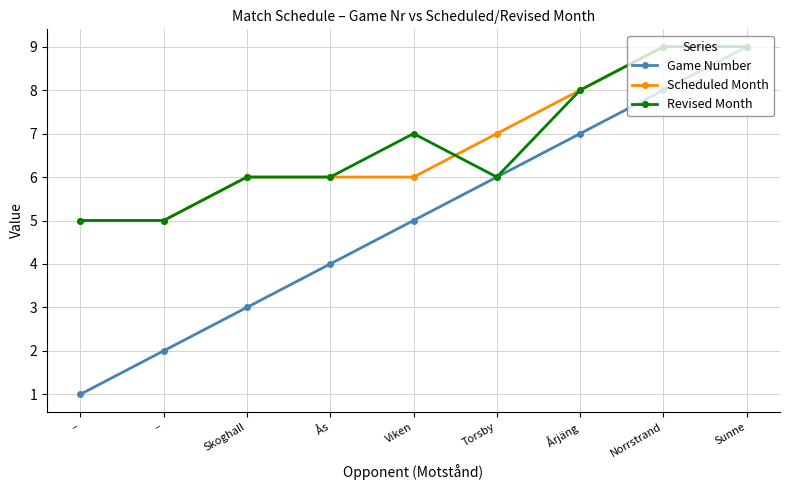

What are all the series names shown in the legend?

Game Number, Scheduled Month, Revised Month